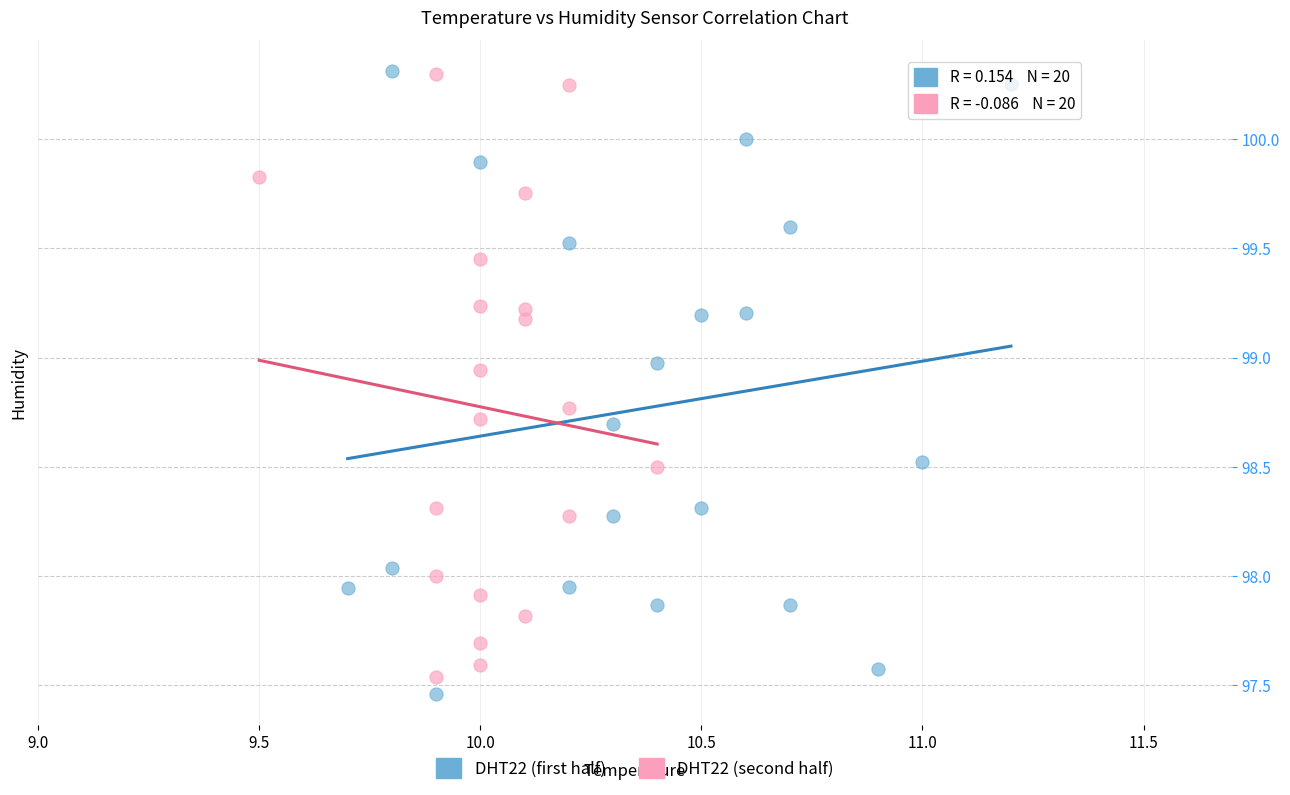

Which series has the widest spread of Y values?

DHT22 (first half)